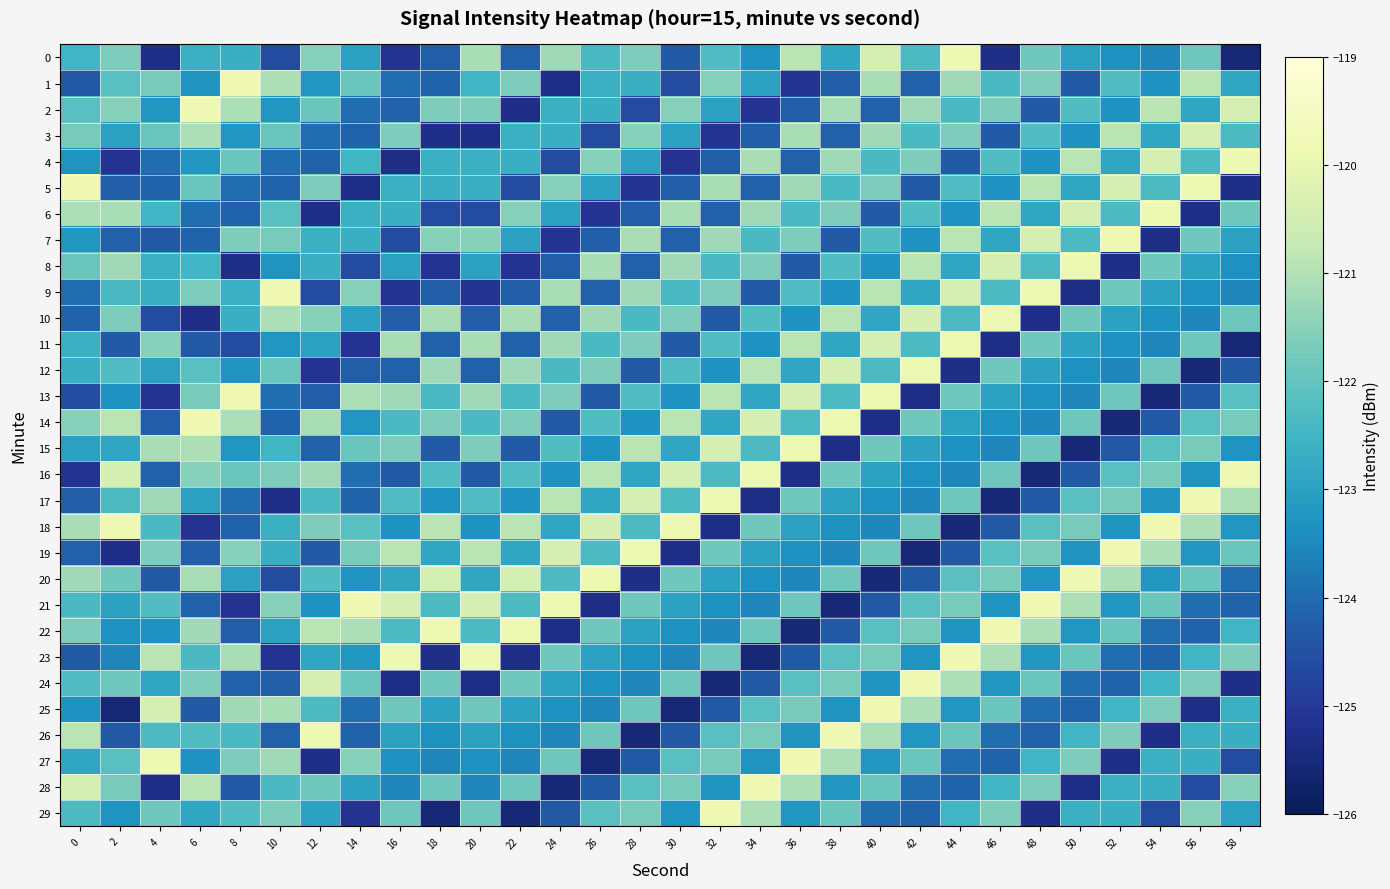

At 54, list the series in order from smallest to largest.

13, 7, 26, 29, 14, 23, 22, 0, 11, 10, 1, 17, 20, 9, 3, 28, 27, 24, 5, 15, 21, 12, 8, 16, 25, 19, 2, 4, 6, 18